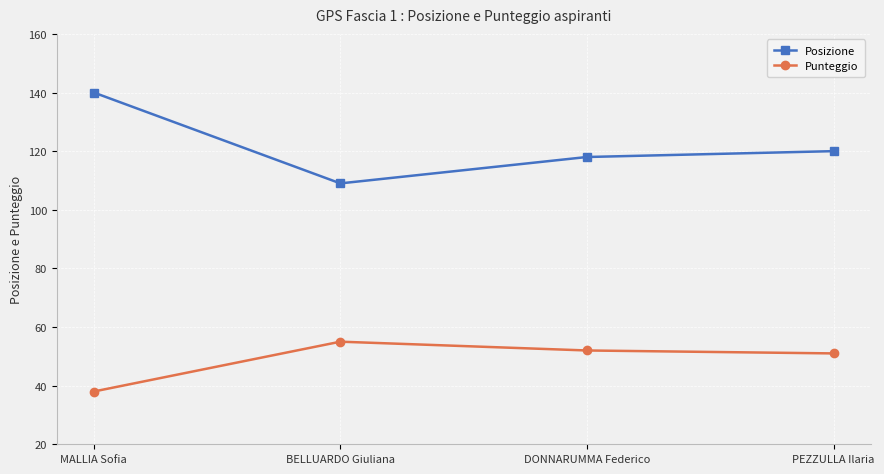

Rank the series at BELLUARDO Giuliana from lowest to highest value.

Punteggio, Posizione